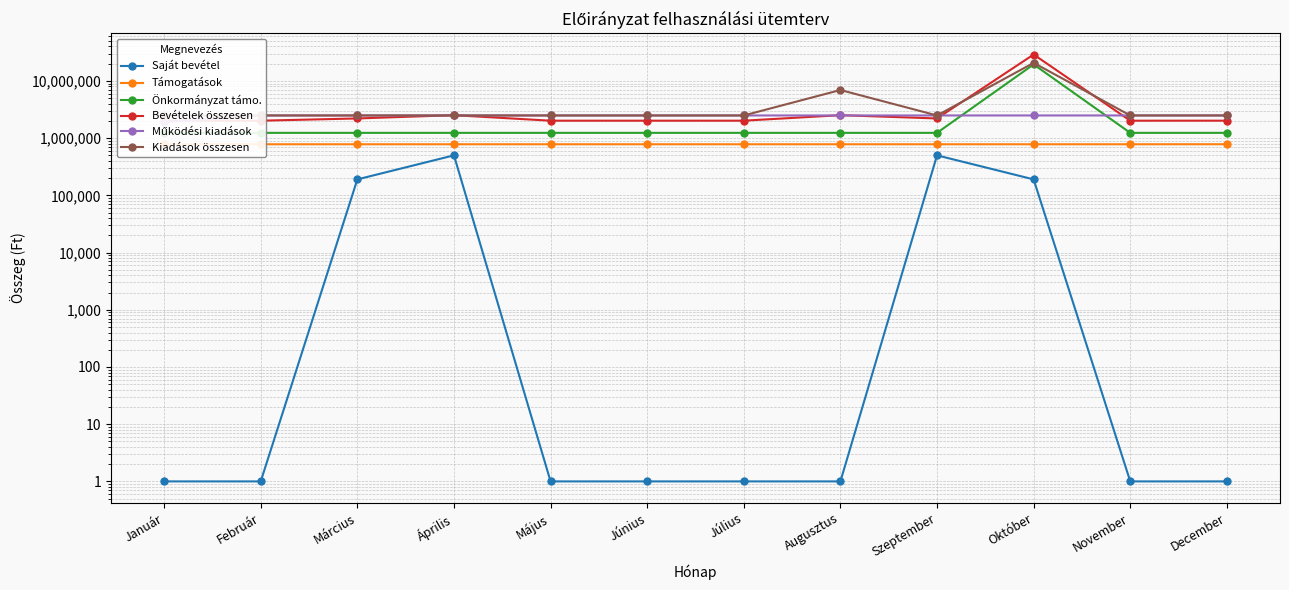

What is the average value of the Működési kiadások series?

2441147